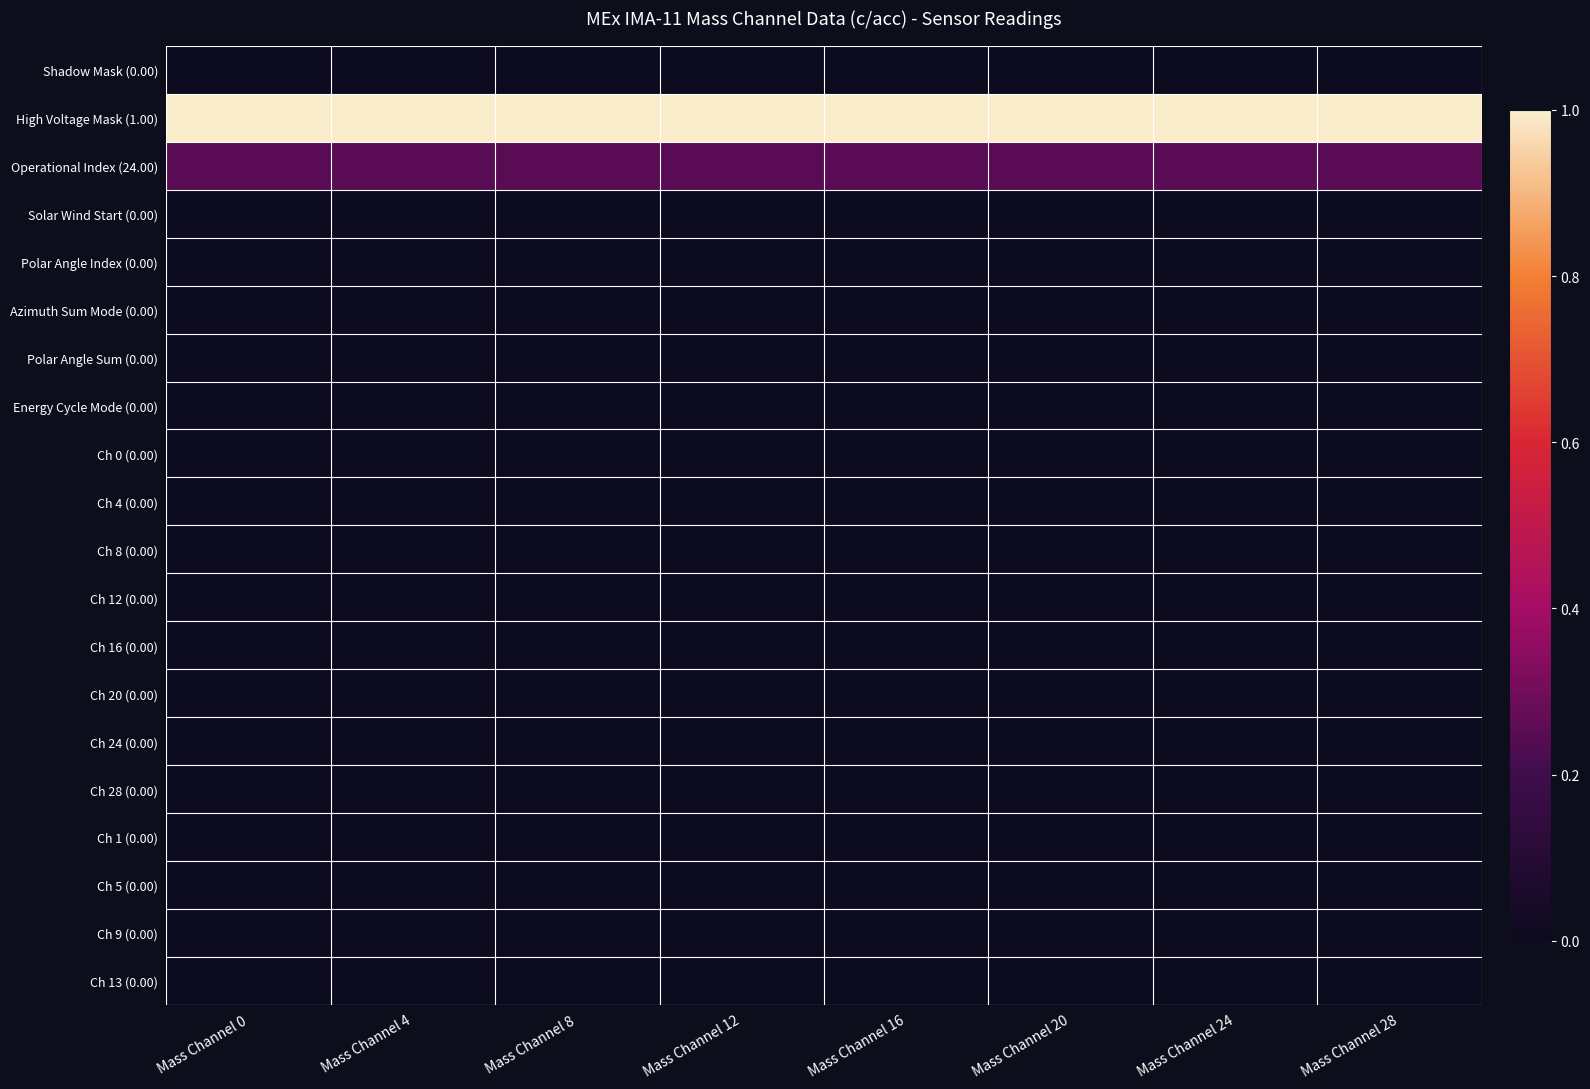

Reading right to left, what are all the values shown in this chart?

Shadow Mask (0.00): Mass Channel 28=0.0	Mass Channel 24=0.0	Mass Channel 20=0.0	Mass Channel 16=0.0	Mass Channel 12=0.0	Mass Channel 8=0.0	Mass Channel 4=0.0	Mass Channel 0=0.0
High Voltage Mask (1.00): Mass Channel 28=1.0	Mass Channel 24=1.0	Mass Channel 20=1.0	Mass Channel 16=1.0	Mass Channel 12=1.0	Mass Channel 8=1.0	Mass Channel 4=1.0	Mass Channel 0=1.0
Operational Index (24.00): Mass Channel 28=0.2	Mass Channel 24=0.2	Mass Channel 20=0.2	Mass Channel 16=0.2	Mass Channel 12=0.2	Mass Channel 8=0.2	Mass Channel 4=0.2	Mass Channel 0=0.2
Solar Wind Start (0.00): Mass Channel 28=0.0	Mass Channel 24=0.0	Mass Channel 20=0.0	Mass Channel 16=0.0	Mass Channel 12=0.0	Mass Channel 8=0.0	Mass Channel 4=0.0	Mass Channel 0=0.0
Polar Angle Index (0.00): Mass Channel 28=0.0	Mass Channel 24=0.0	Mass Channel 20=0.0	Mass Channel 16=0.0	Mass Channel 12=0.0	Mass Channel 8=0.0	Mass Channel 4=0.0	Mass Channel 0=0.0
Azimuth Sum Mode (0.00): Mass Channel 28=0.0	Mass Channel 24=0.0	Mass Channel 20=0.0	Mass Channel 16=0.0	Mass Channel 12=0.0	Mass Channel 8=0.0	Mass Channel 4=0.0	Mass Channel 0=0.0
Polar Angle Sum (0.00): Mass Channel 28=0.0	Mass Channel 24=0.0	Mass Channel 20=0.0	Mass Channel 16=0.0	Mass Channel 12=0.0	Mass Channel 8=0.0	Mass Channel 4=0.0	Mass Channel 0=0.0
Energy Cycle Mode (0.00): Mass Channel 28=0.0	Mass Channel 24=0.0	Mass Channel 20=0.0	Mass Channel 16=0.0	Mass Channel 12=0.0	Mass Channel 8=0.0	Mass Channel 4=0.0	Mass Channel 0=0.0
Ch 0 (0.00): Mass Channel 28=0.0	Mass Channel 24=0.0	Mass Channel 20=0.0	Mass Channel 16=0.0	Mass Channel 12=0.0	Mass Channel 8=0.0	Mass Channel 4=0.0	Mass Channel 0=0.0
Ch 4 (0.00): Mass Channel 28=0.0	Mass Channel 24=0.0	Mass Channel 20=0.0	Mass Channel 16=0.0	Mass Channel 12=0.0	Mass Channel 8=0.0	Mass Channel 4=0.0	Mass Channel 0=0.0
Ch 8 (0.00): Mass Channel 28=0.0	Mass Channel 24=0.0	Mass Channel 20=0.0	Mass Channel 16=0.0	Mass Channel 12=0.0	Mass Channel 8=0.0	Mass Channel 4=0.0	Mass Channel 0=0.0
Ch 12 (0.00): Mass Channel 28=0.0	Mass Channel 24=0.0	Mass Channel 20=0.0	Mass Channel 16=0.0	Mass Channel 12=0.0	Mass Channel 8=0.0	Mass Channel 4=0.0	Mass Channel 0=0.0
Ch 16 (0.00): Mass Channel 28=0.0	Mass Channel 24=0.0	Mass Channel 20=0.0	Mass Channel 16=0.0	Mass Channel 12=0.0	Mass Channel 8=0.0	Mass Channel 4=0.0	Mass Channel 0=0.0
Ch 20 (0.00): Mass Channel 28=0.0	Mass Channel 24=0.0	Mass Channel 20=0.0	Mass Channel 16=0.0	Mass Channel 12=0.0	Mass Channel 8=0.0	Mass Channel 4=0.0	Mass Channel 0=0.0
Ch 24 (0.00): Mass Channel 28=0.0	Mass Channel 24=0.0	Mass Channel 20=0.0	Mass Channel 16=0.0	Mass Channel 12=0.0	Mass Channel 8=0.0	Mass Channel 4=0.0	Mass Channel 0=0.0
Ch 28 (0.00): Mass Channel 28=0.0	Mass Channel 24=0.0	Mass Channel 20=0.0	Mass Channel 16=0.0	Mass Channel 12=0.0	Mass Channel 8=0.0	Mass Channel 4=0.0	Mass Channel 0=0.0
Ch 1 (0.00): Mass Channel 28=0.0	Mass Channel 24=0.0	Mass Channel 20=0.0	Mass Channel 16=0.0	Mass Channel 12=0.0	Mass Channel 8=0.0	Mass Channel 4=0.0	Mass Channel 0=0.0
Ch 5 (0.00): Mass Channel 28=0.0	Mass Channel 24=0.0	Mass Channel 20=0.0	Mass Channel 16=0.0	Mass Channel 12=0.0	Mass Channel 8=0.0	Mass Channel 4=0.0	Mass Channel 0=0.0
Ch 9 (0.00): Mass Channel 28=0.0	Mass Channel 24=0.0	Mass Channel 20=0.0	Mass Channel 16=0.0	Mass Channel 12=0.0	Mass Channel 8=0.0	Mass Channel 4=0.0	Mass Channel 0=0.0
Ch 13 (0.00): Mass Channel 28=0.0	Mass Channel 24=0.0	Mass Channel 20=0.0	Mass Channel 16=0.0	Mass Channel 12=0.0	Mass Channel 8=0.0	Mass Channel 4=0.0	Mass Channel 0=0.0